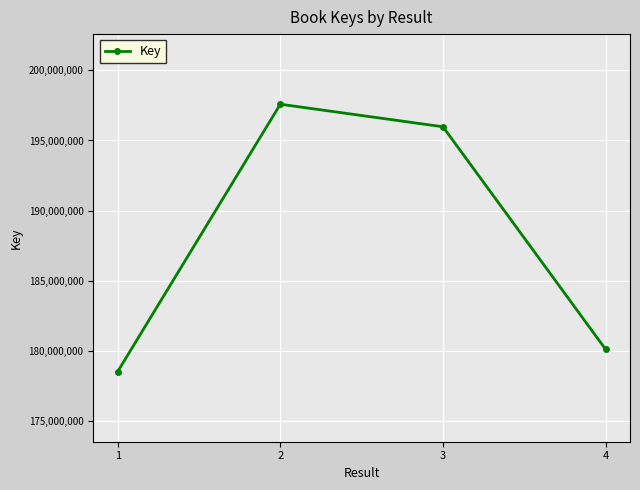

What is the minimum value shown in the chart?

178518108